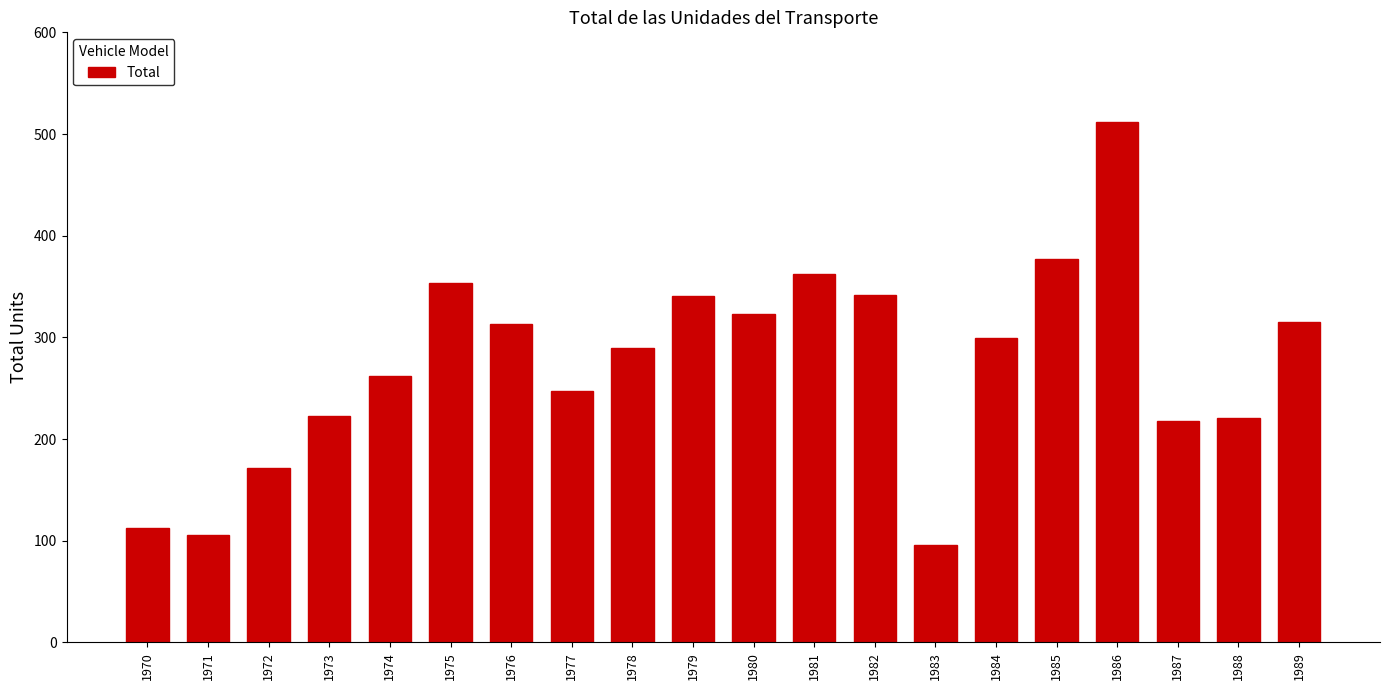

What is the minimum value shown in the chart?

96